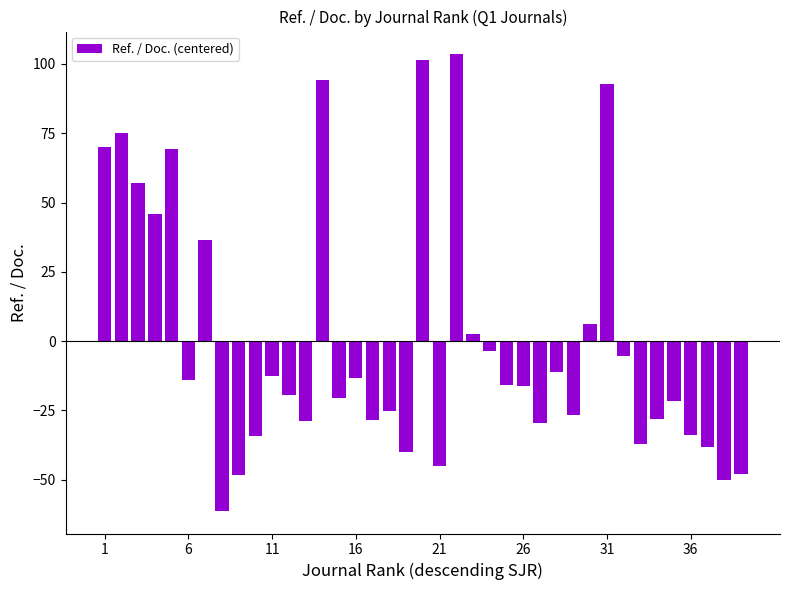

How many values are below zero?

27